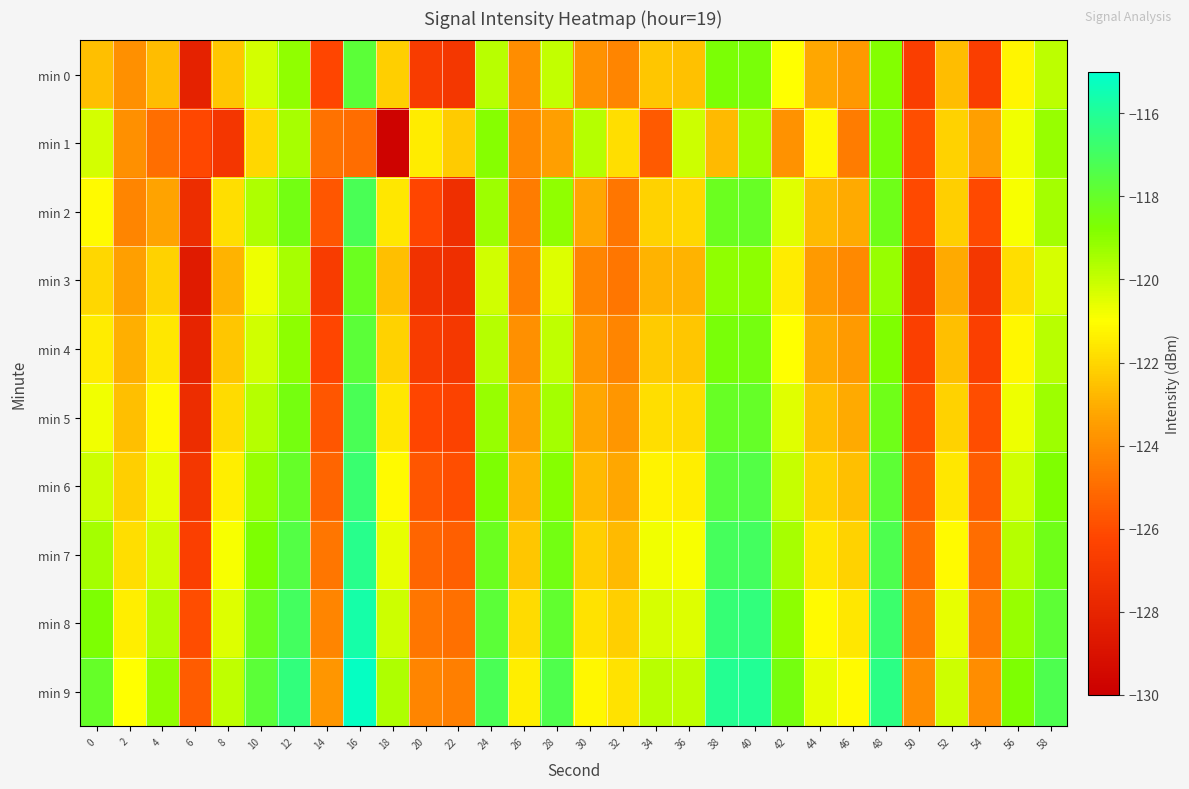

What is the minimum value shown in the chart?

-129.8